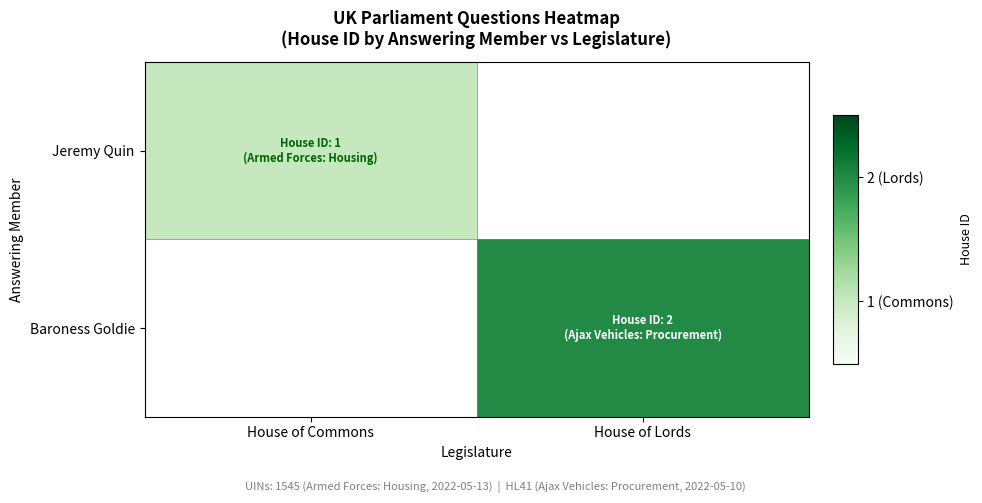

At which category does the chart reach its minimum across all series?

House of Lords